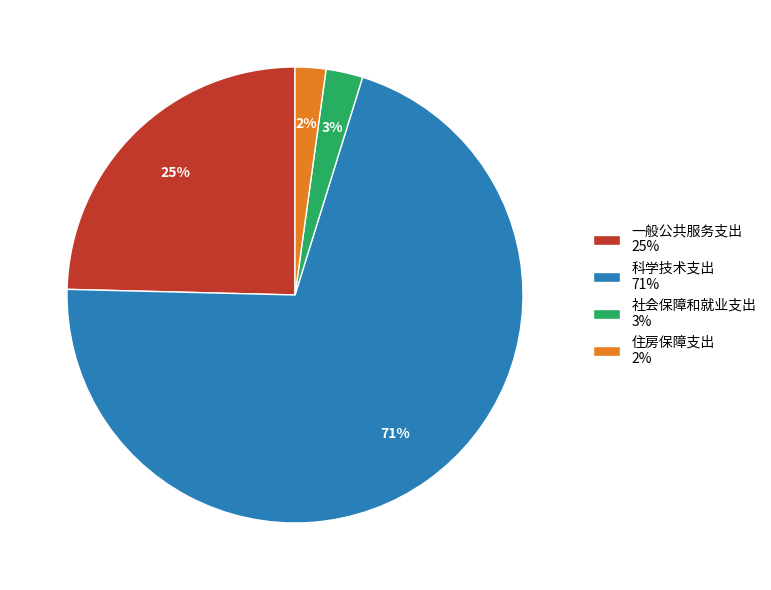

Is there any slice that represents more than half of the pie?

Yes